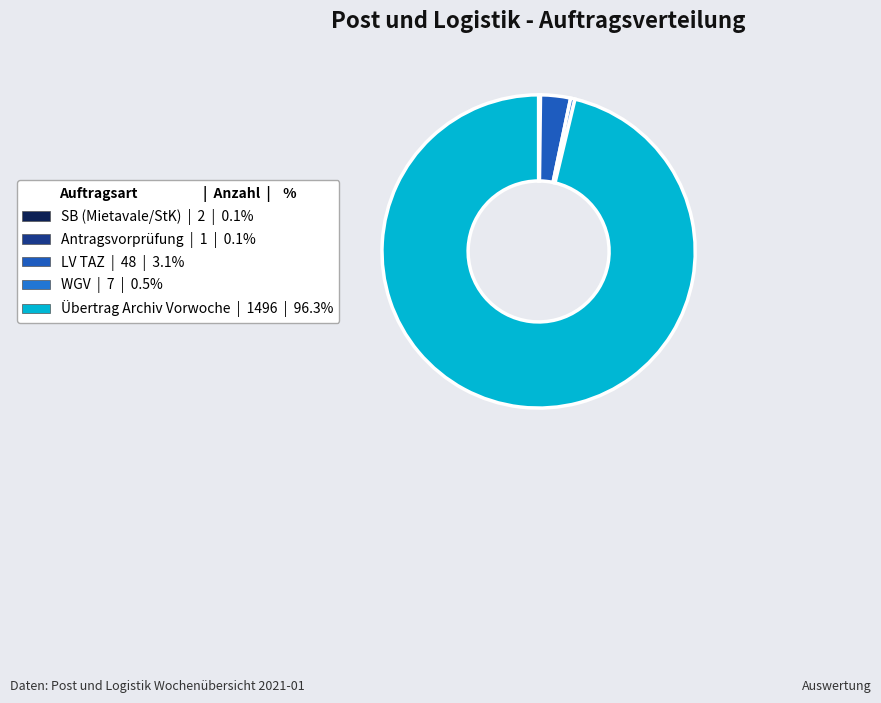

Count the number of slices in the pie.

5